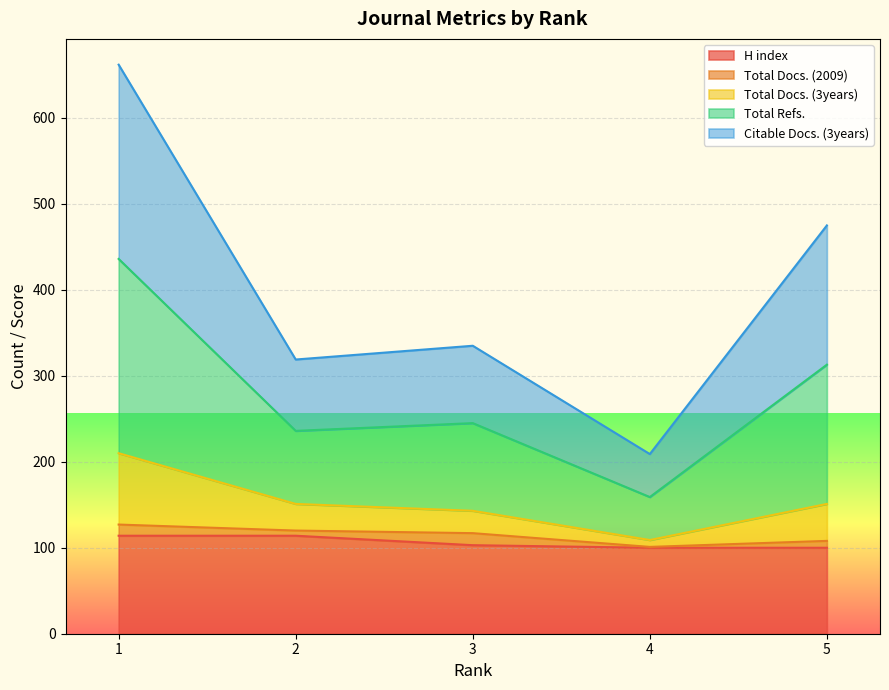

What is the minimum value for H index?

100